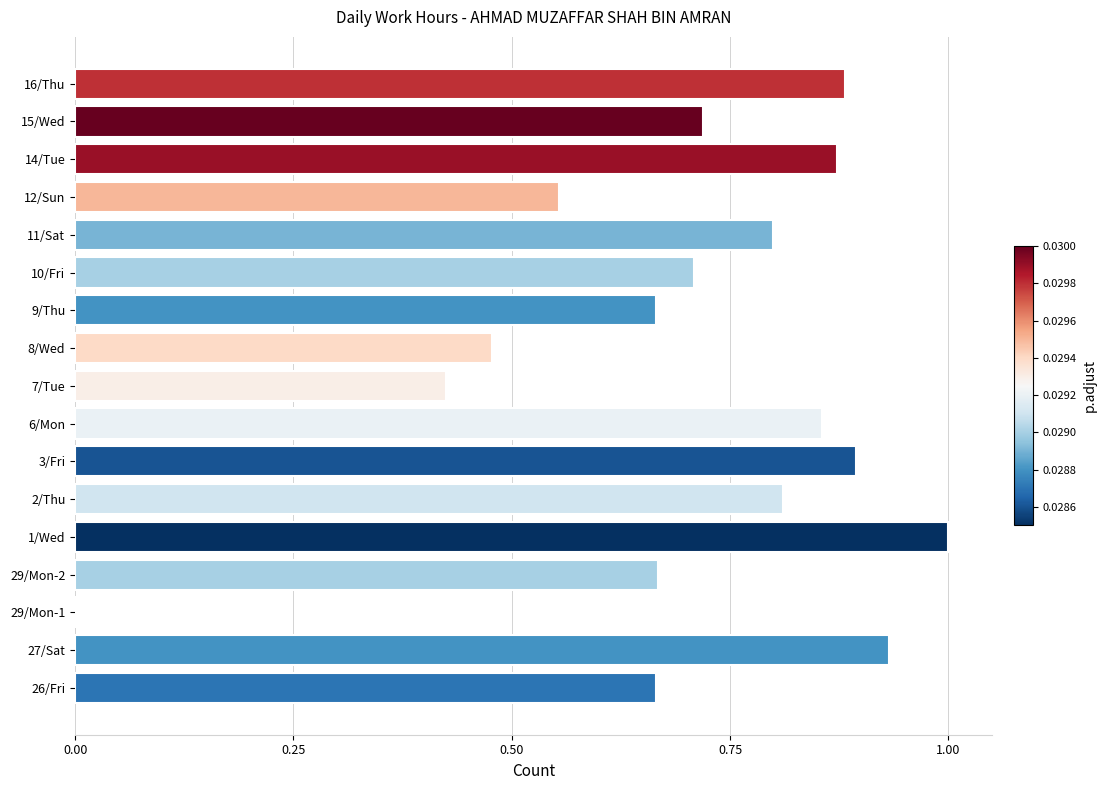

The chart shows a value of 0.9 at 27/Sat. True or false?

True